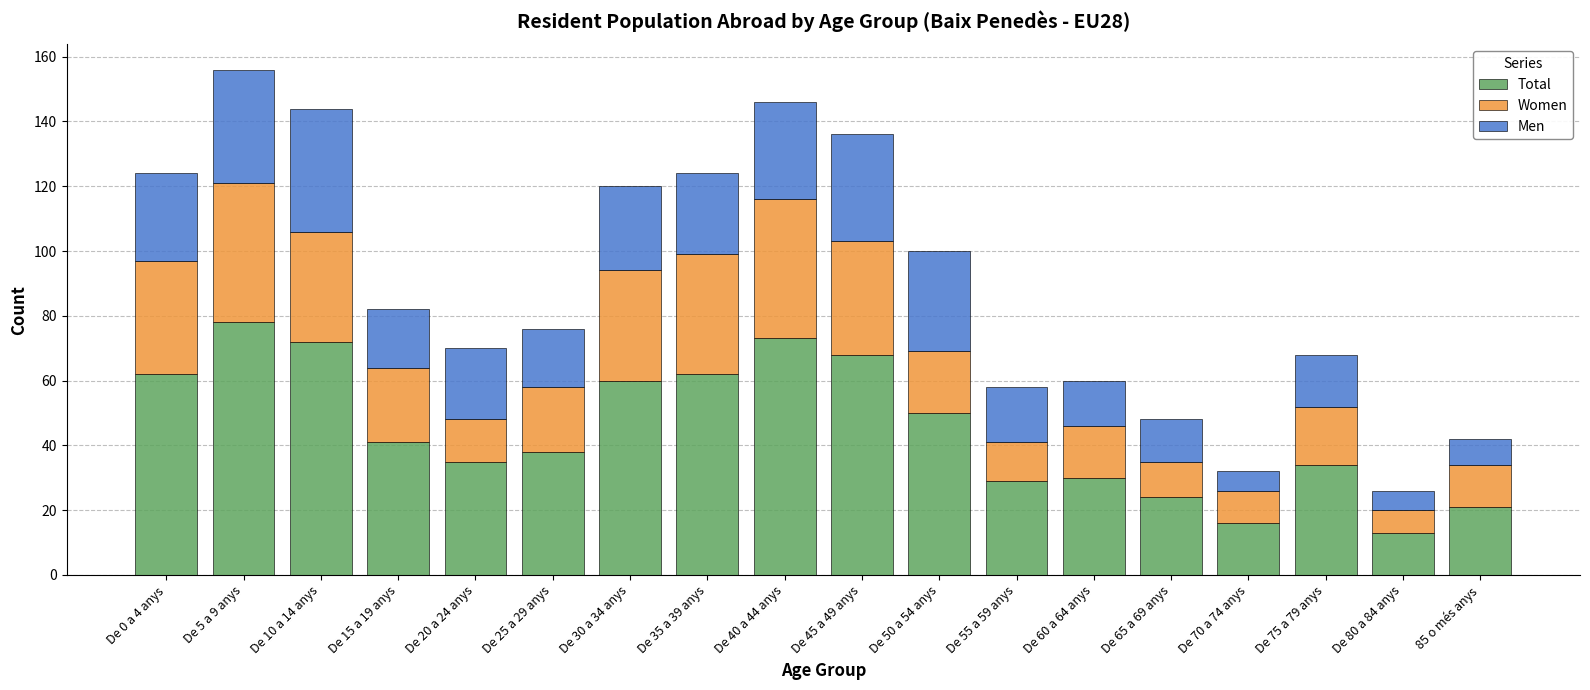

How many categories are shown in the chart?

18